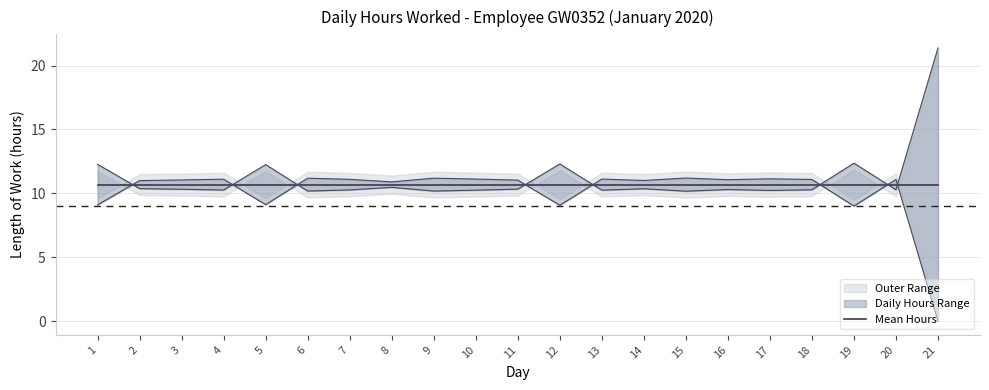

How many lines are shown in the chart?

1